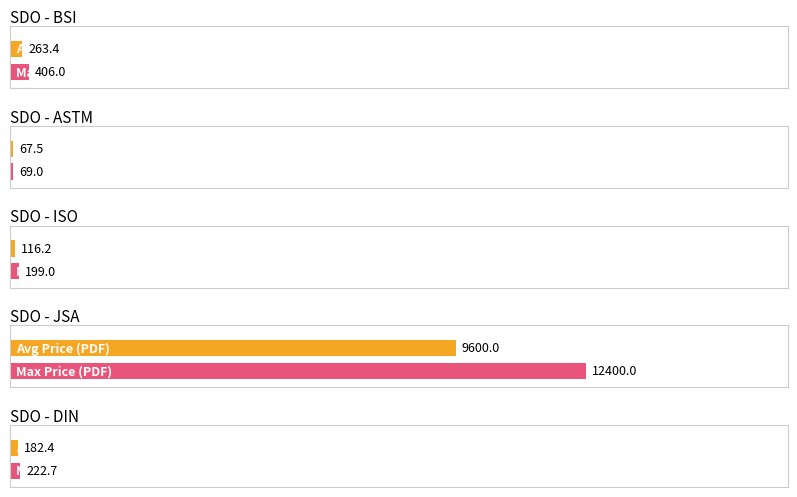

The value of Price (PDF) at ASTM E1888 is 28.8. True or false?

False